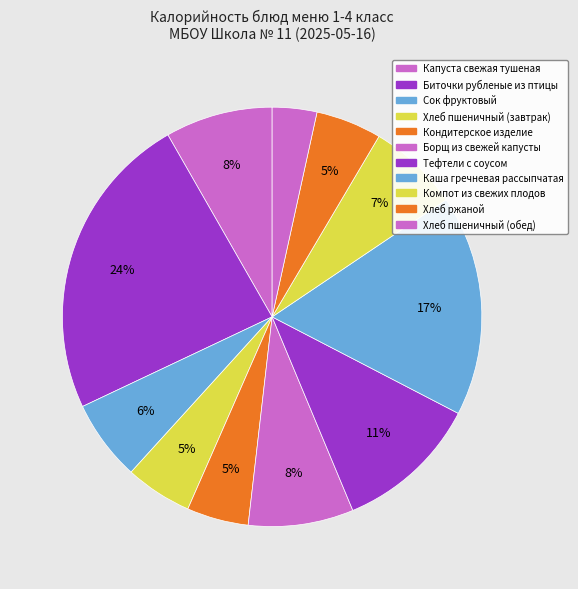

To the nearest percent, what percentage of the pie is Тефтели с соусом?

11%